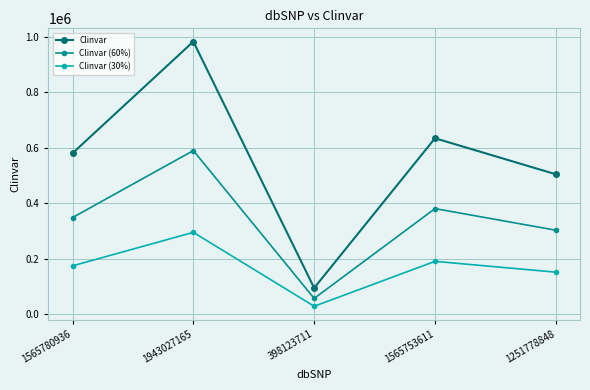

Reading left to right, what are all the values shown in this chart?

Clinvar: 579500.0	981754.0	94156.0	633524.0	503723.0
Clinvar (60%): 347700.0	589052.4	56493.6	380114.4	302233.8
Clinvar (30%): 173850.0	294526.2	28246.8	190057.2	151116.9